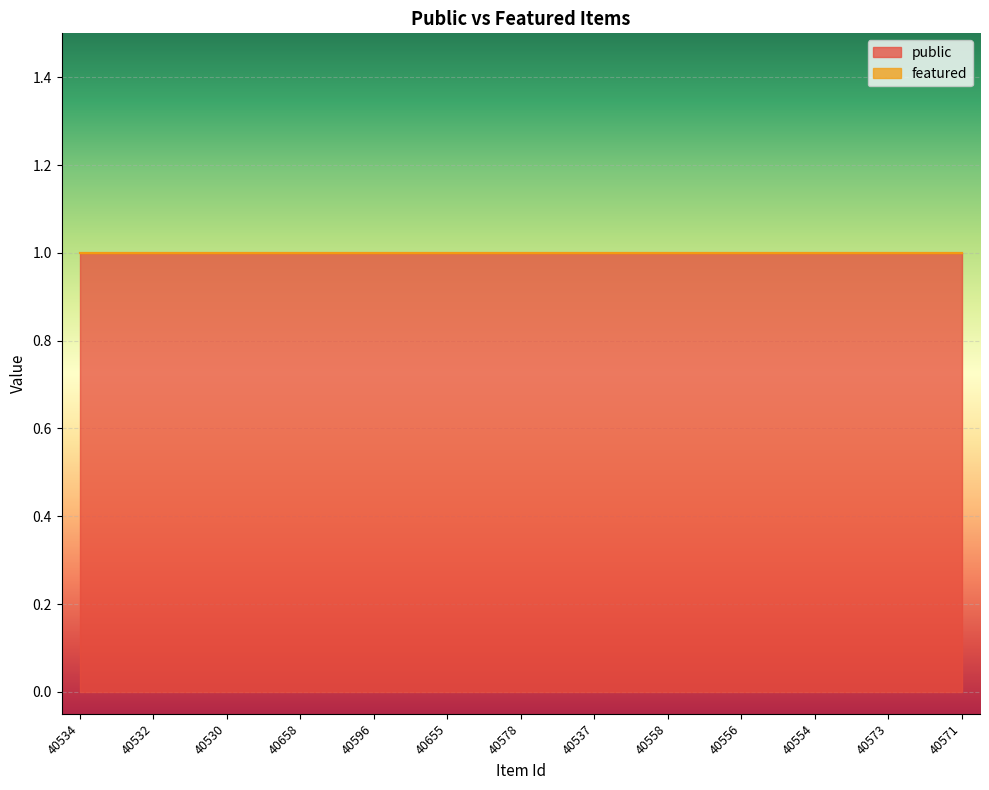

What position from the right is 40558?

9